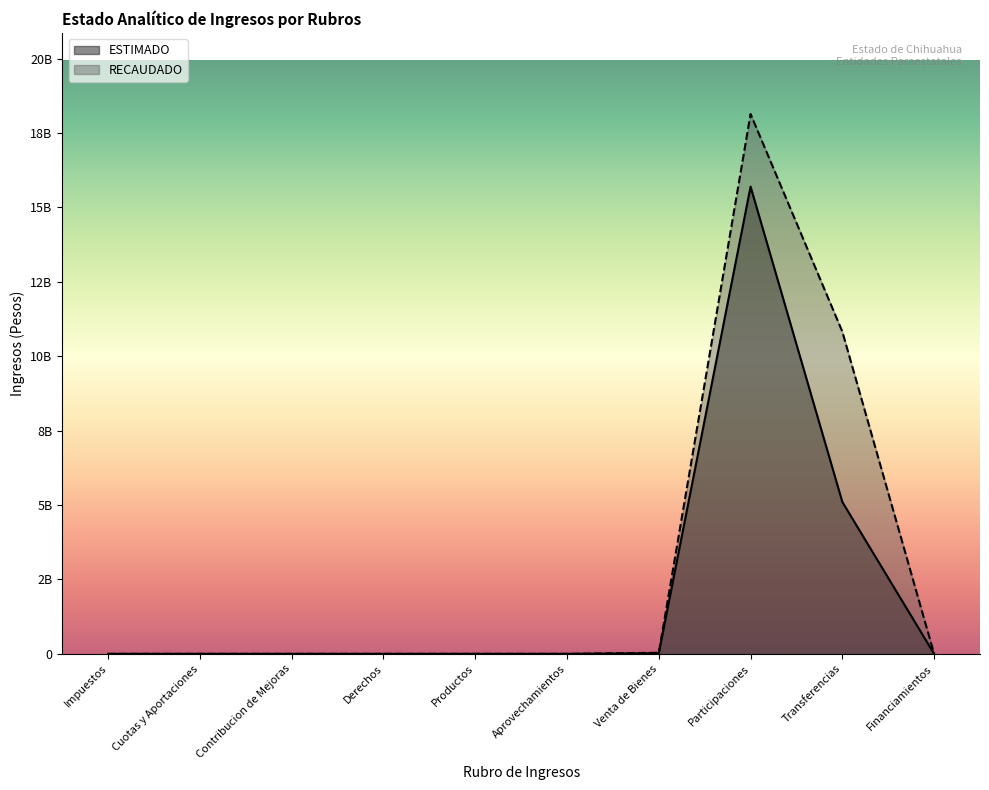

Which has a higher value, Venta de Bienes or Aprovechamientos?

Venta de Bienes